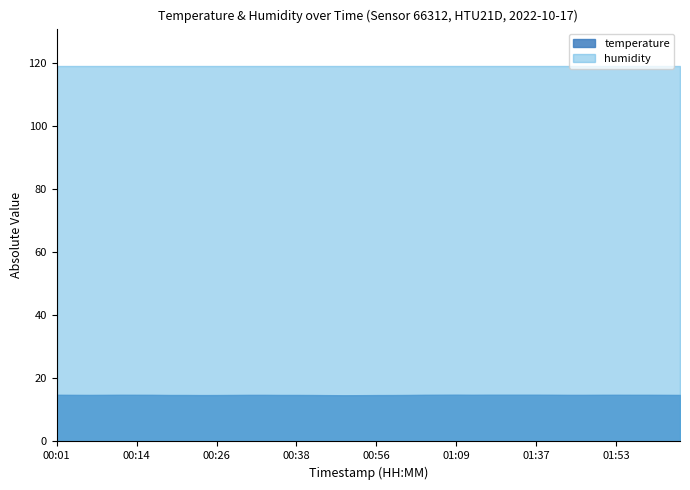

Where is temperature nearest to the value 14?

00:48